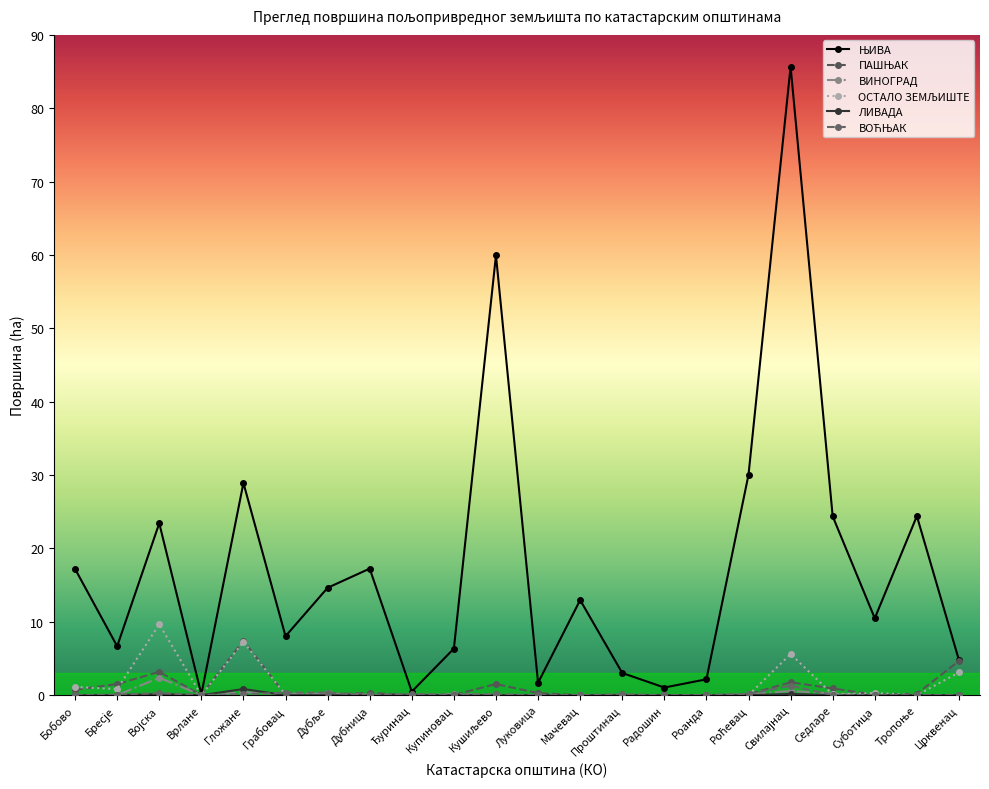

How many lines are shown in the chart?

6